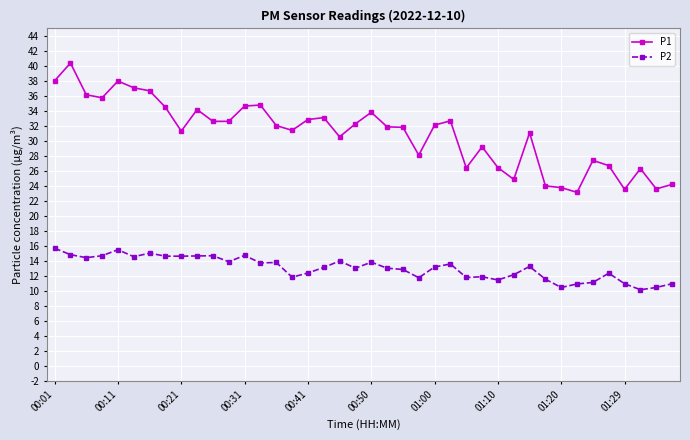

What is the difference between the maximum and minimum values in the P2 series?

5.5